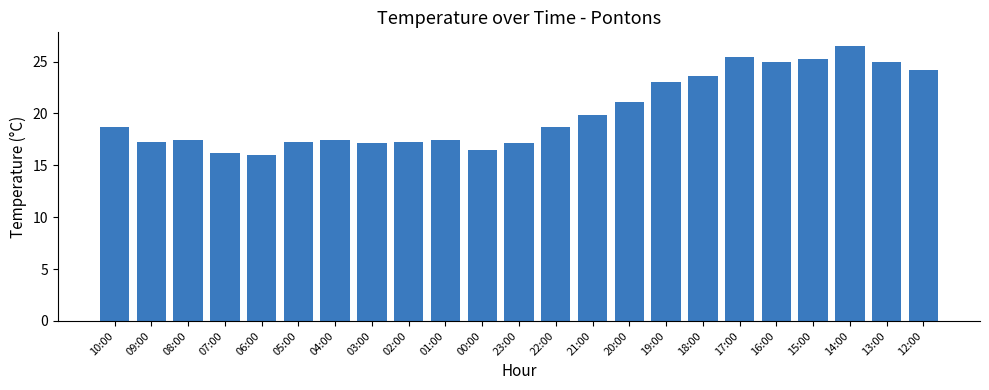

At which category does the chart reach its peak across all series?

14:00